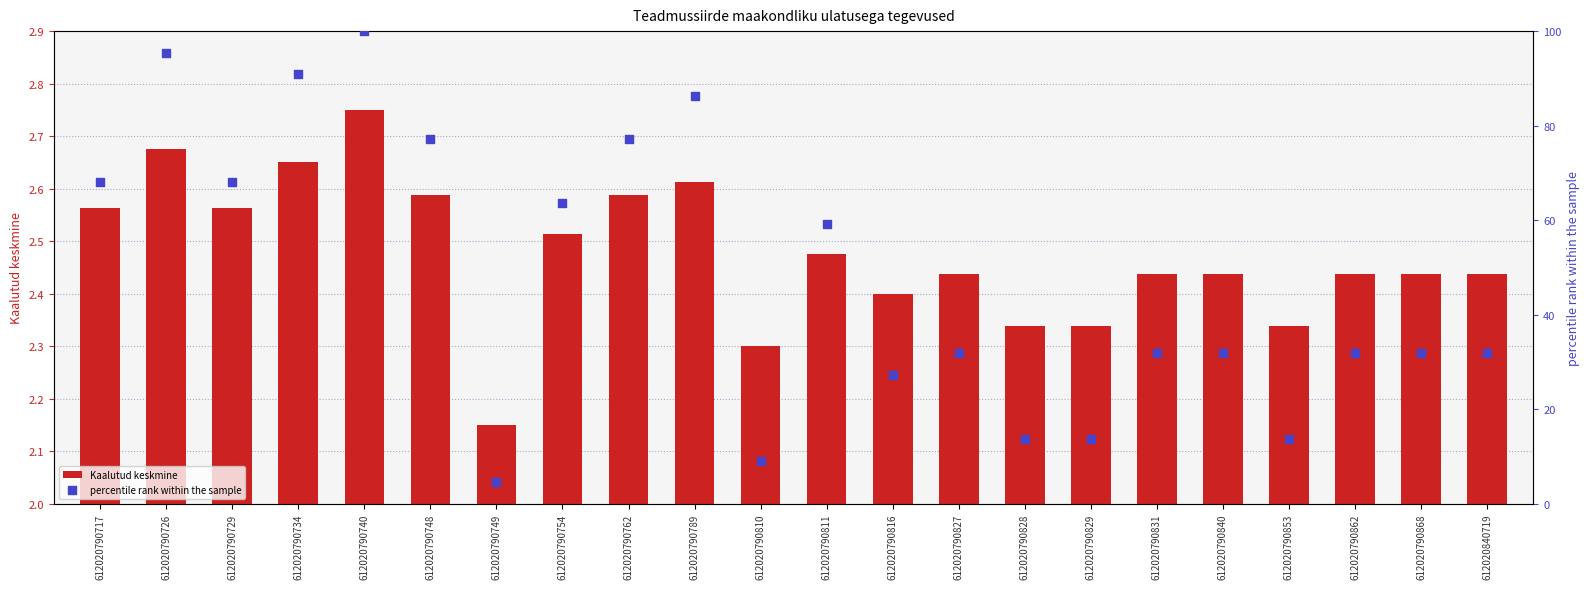

At which category is the sum across all series the highest?

612020790740